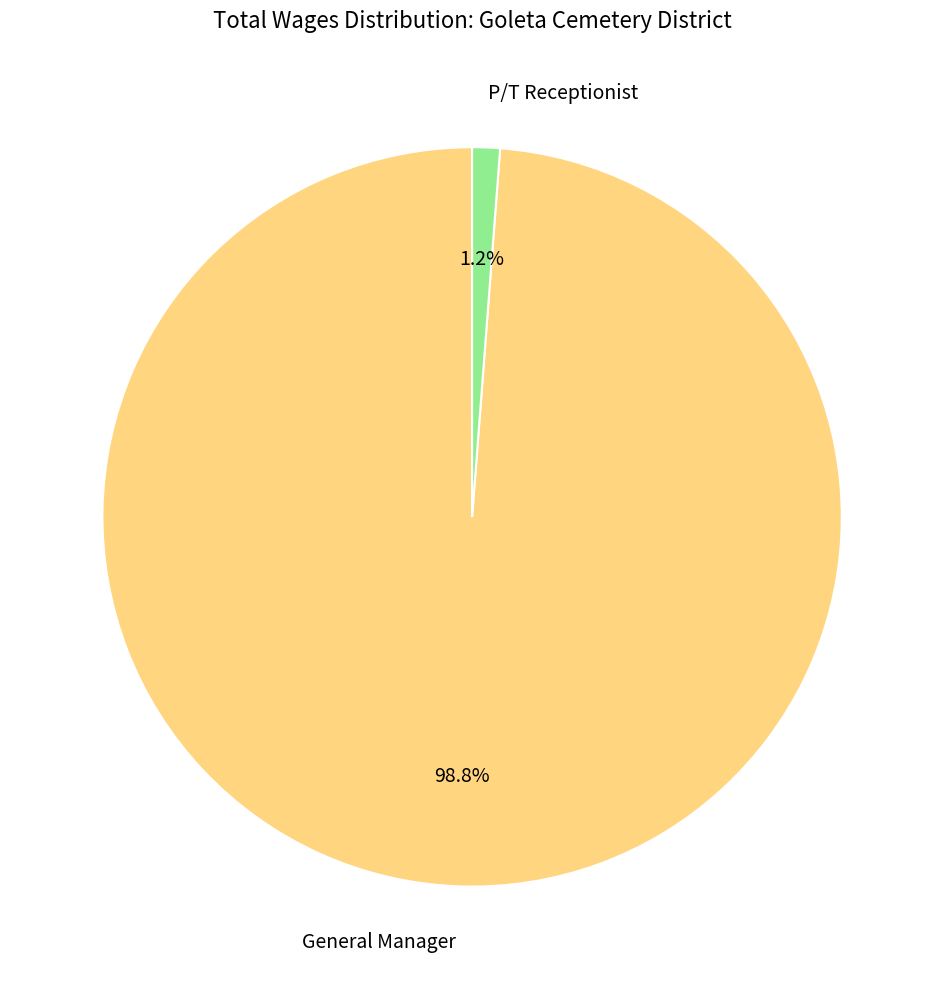

Which has a higher value, P/T Receptionist or General Manager?

General Manager